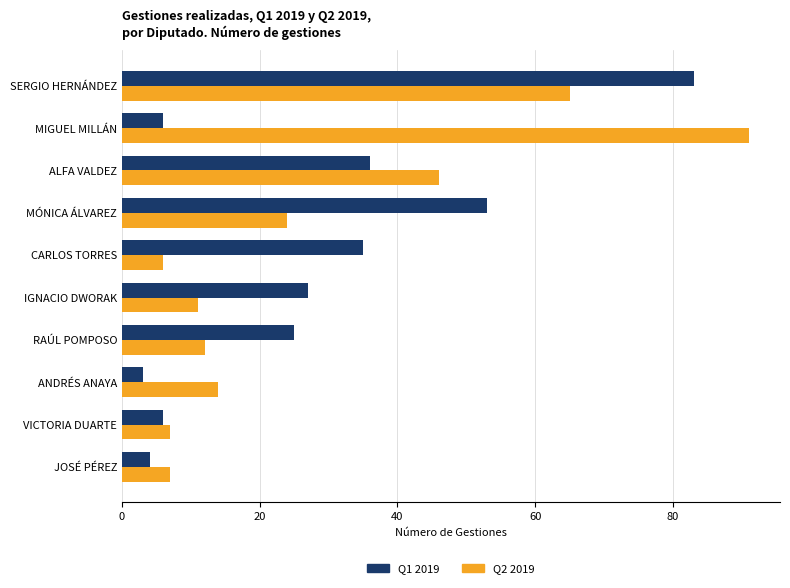

At which category is the sum across all series the highest?

SERGIO HERNÁNDEZ